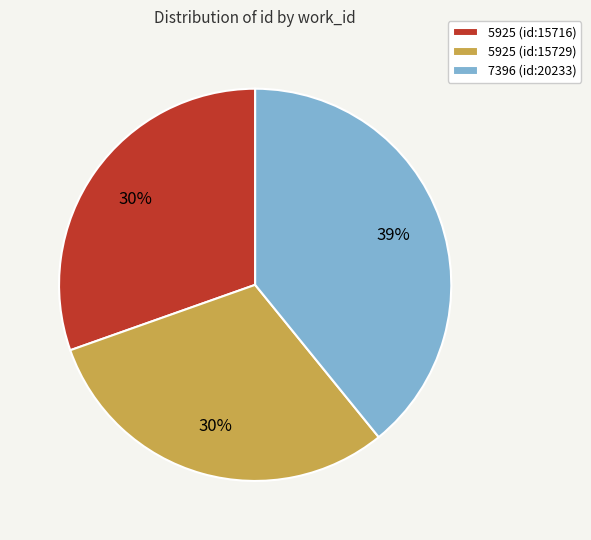

Which category has the biggest portion of the pie?

7396 (id:20233)